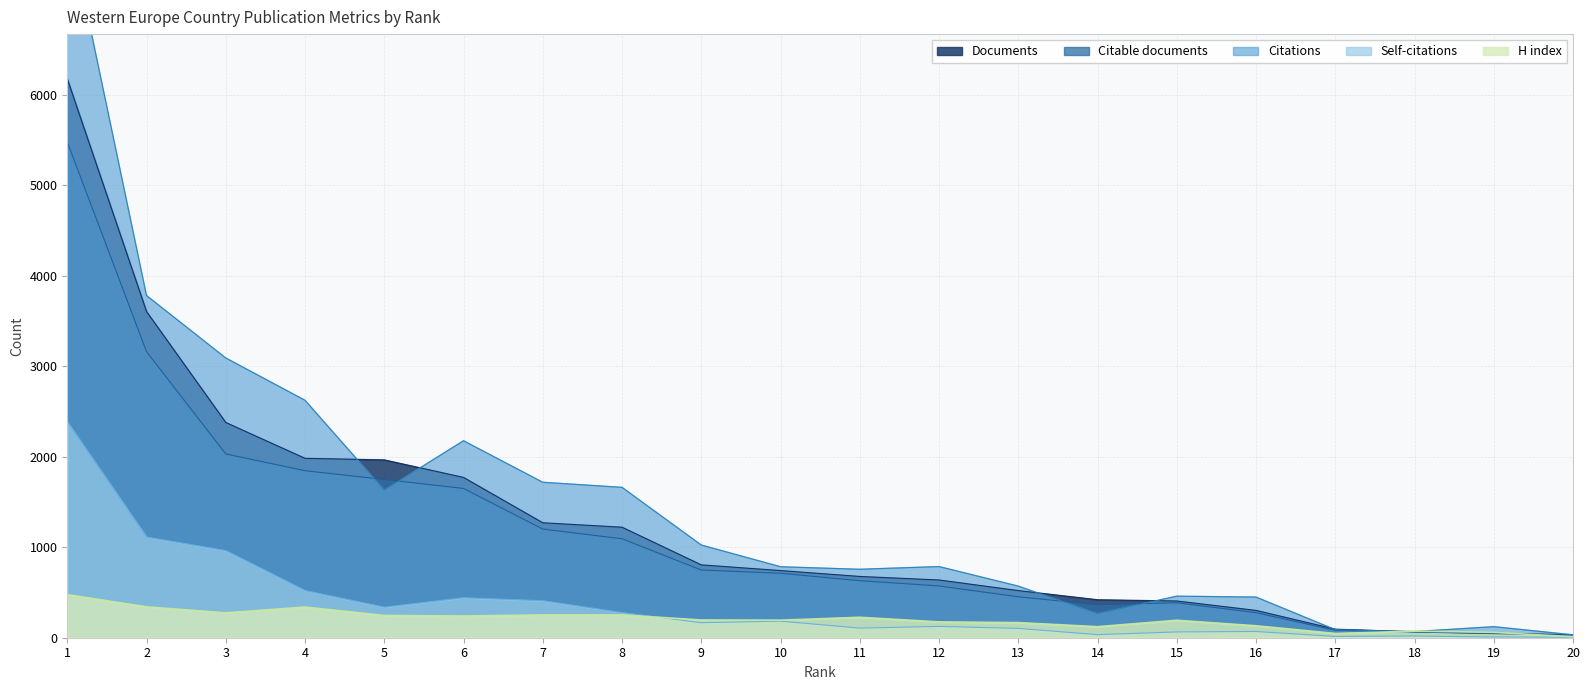

What is the difference between the second highest and second lowest values in the Citations series?

3712